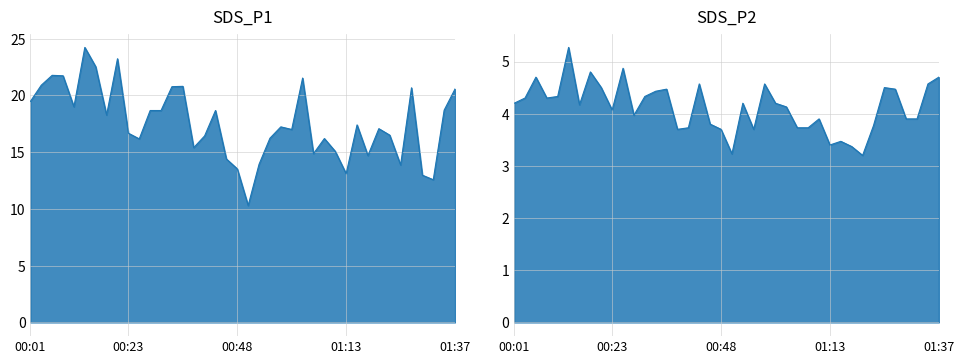

What is the value of the SDS_P2 point at the 2nd from the left?

4.3